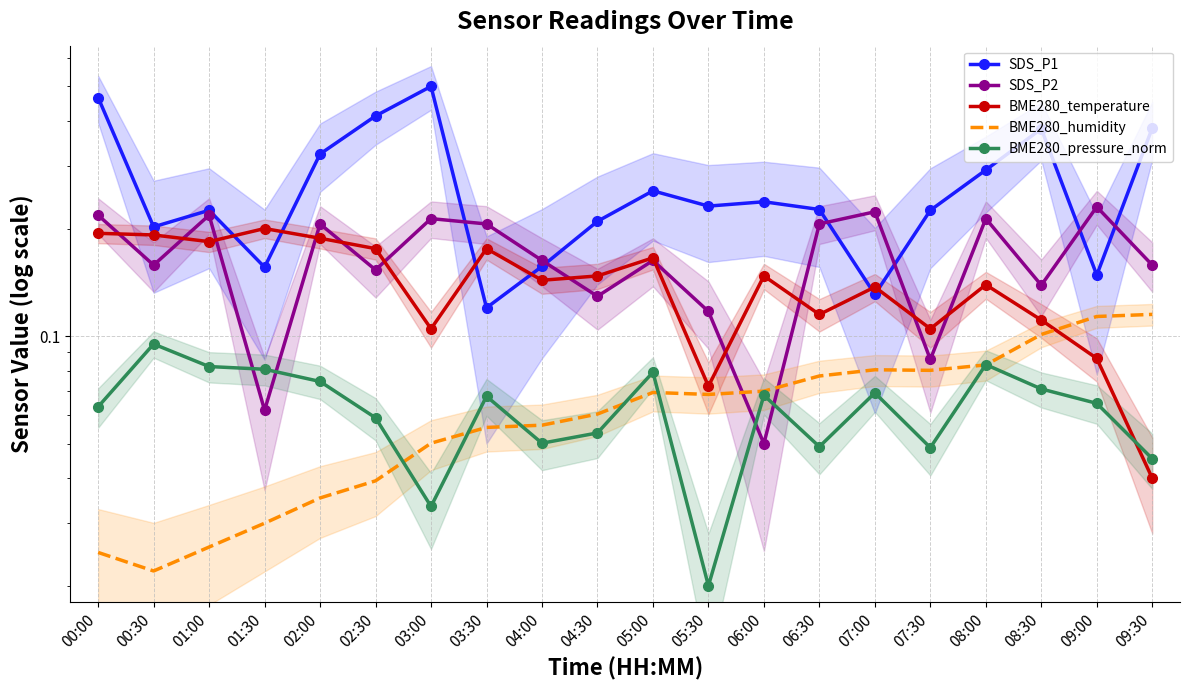

Rank the series at 06:30 from highest to lowest value.

SDS_P1, SDS_P2, BME280_temperature, BME280_humidity, BME280_pressure_norm